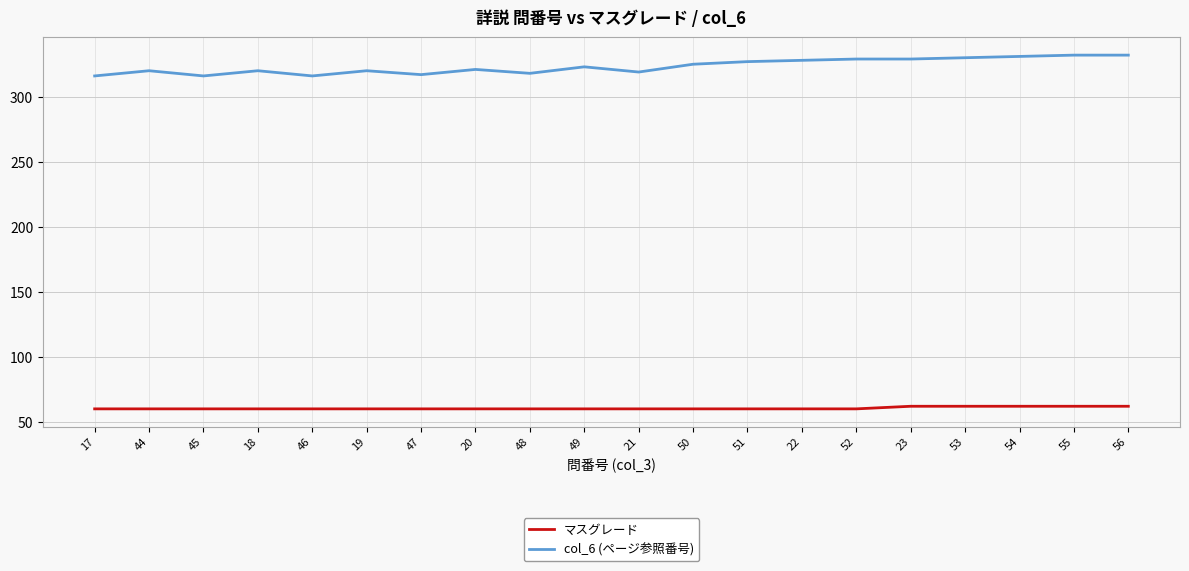

What position from the right is 47?

14